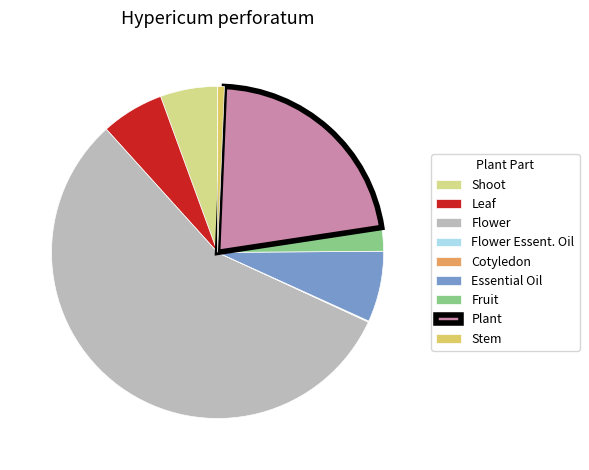

Approximately how many times larger is the value at Essential Oil compared to Stem?

10.5